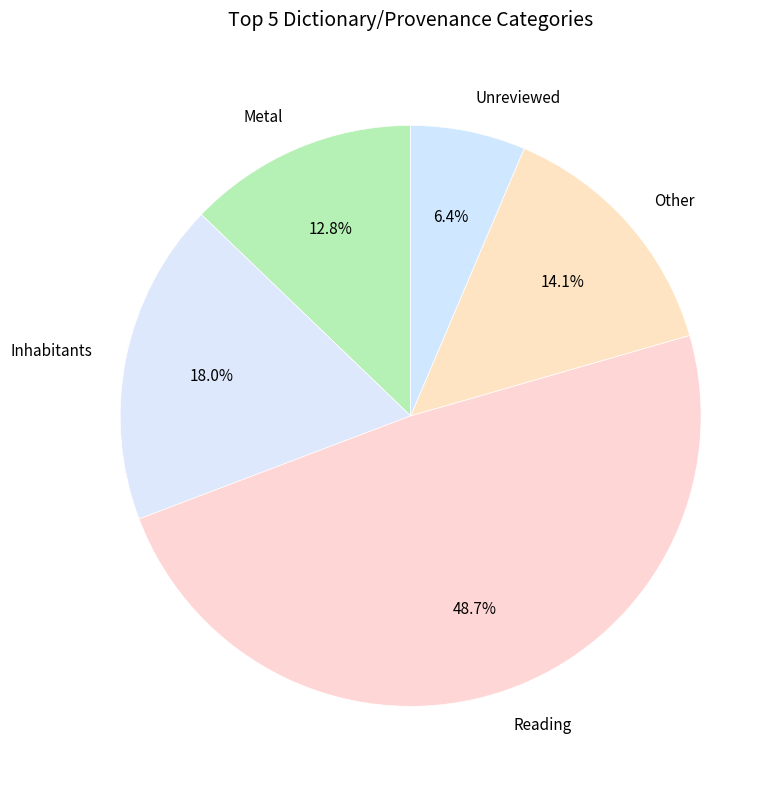

To the nearest percent, what is the difference between the largest and smallest slice percentages?

42%